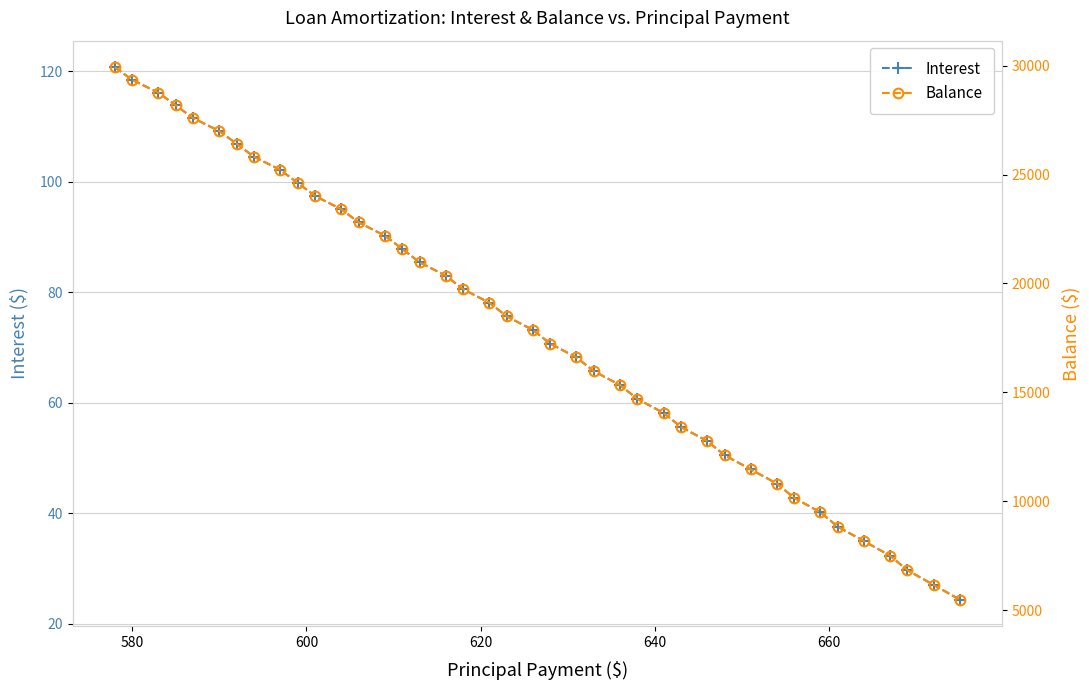

What is the maximum value for Interest?

120.7